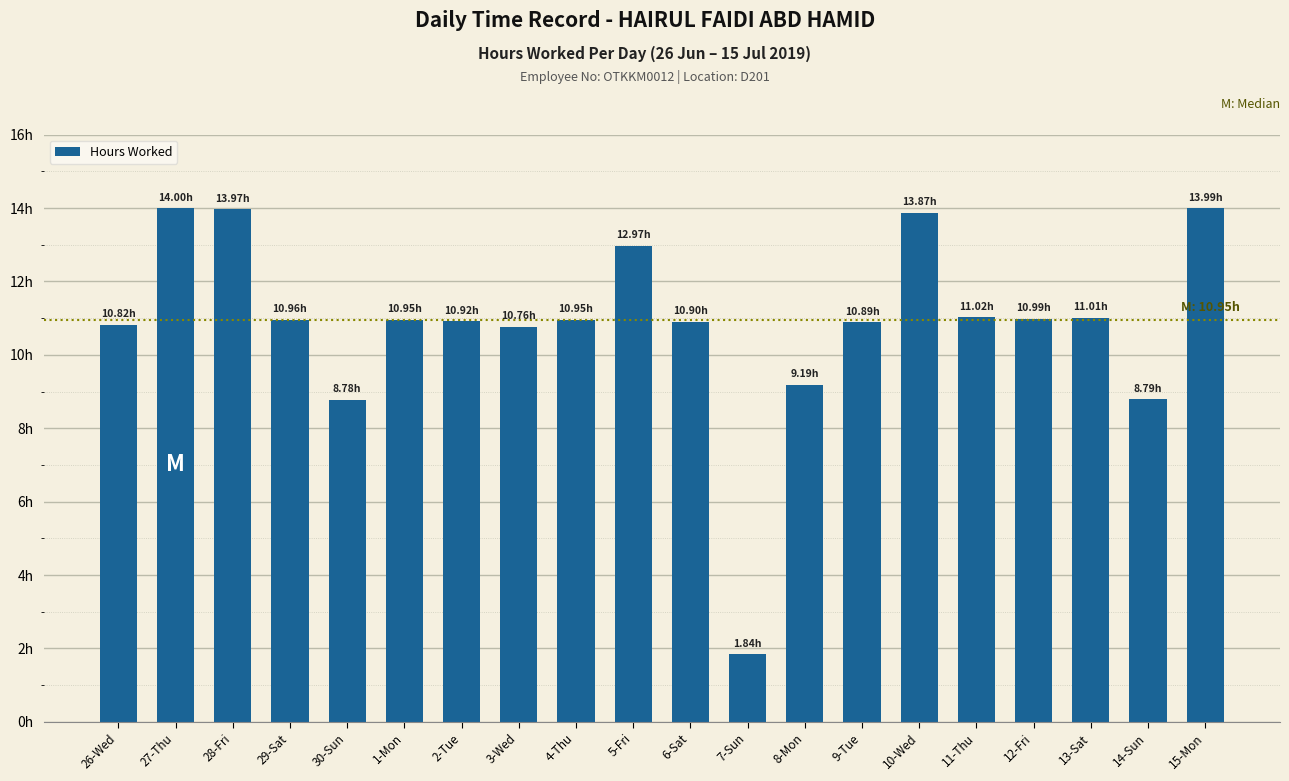

Reading right to left, what are all the values shown in this chart?

14.0	8.8	11.0	11.0	11.0	13.9	10.9	9.2	1.8	10.9	13.0	10.9	10.8	10.9	10.9	8.8	11.0	14.0	14.0	10.8